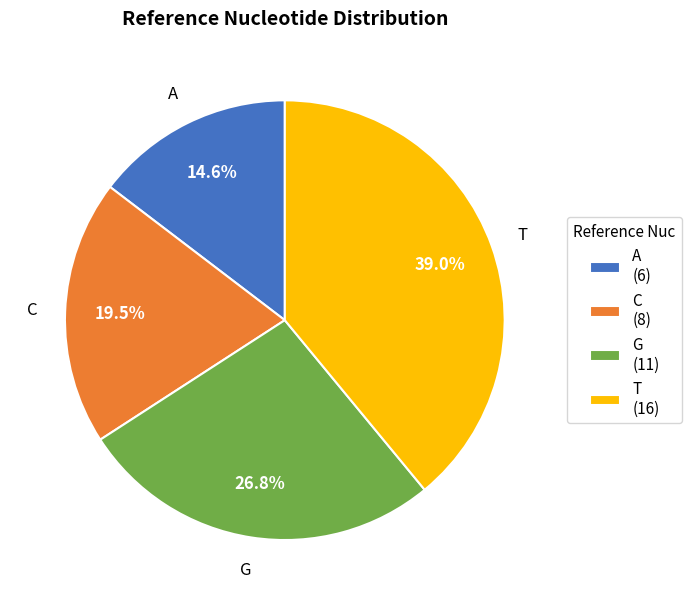

To the nearest percent, what is the difference between the C and T slice percentages?

20%